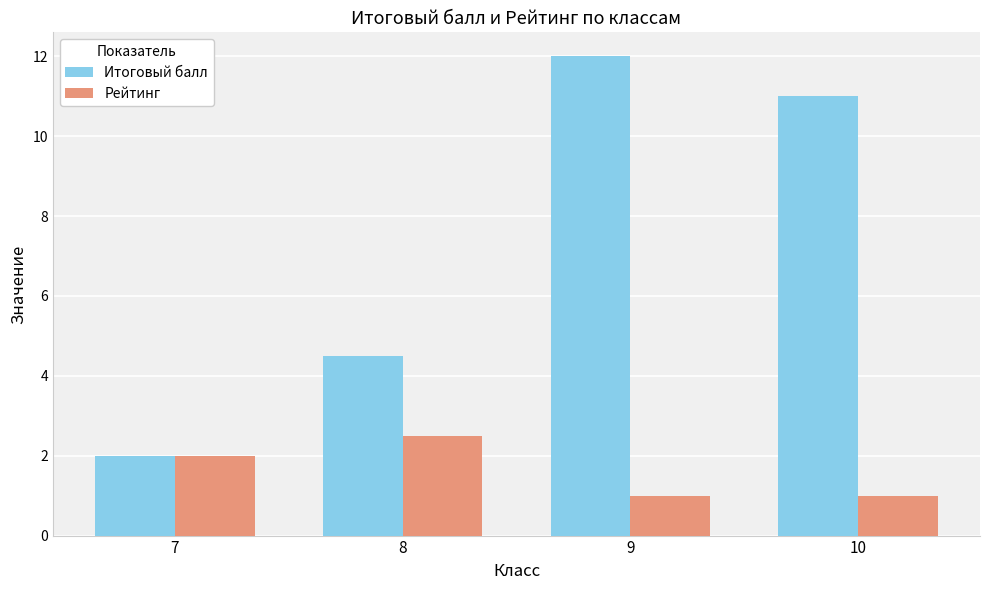

Which category has the lowest value in the Итоговый балл series?

7